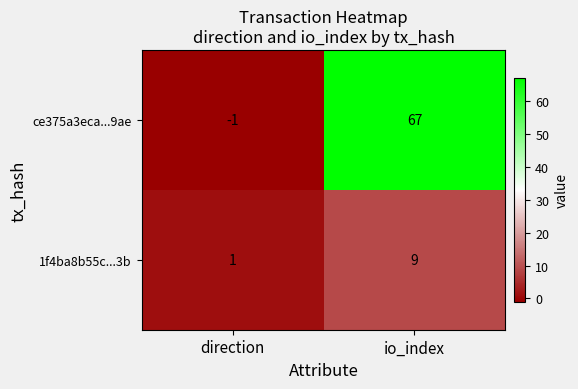

What is the sum of the ce375a3eca...9ae values at direction and io_index?

66